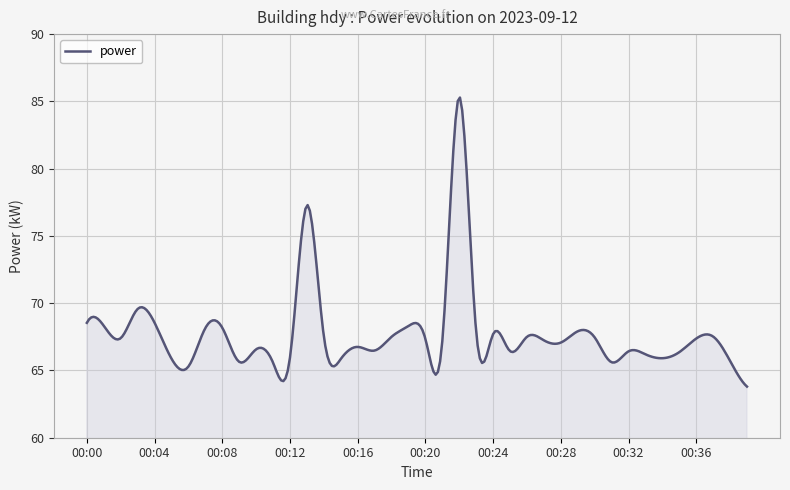

What is the difference between the maximum and minimum values?

21.5